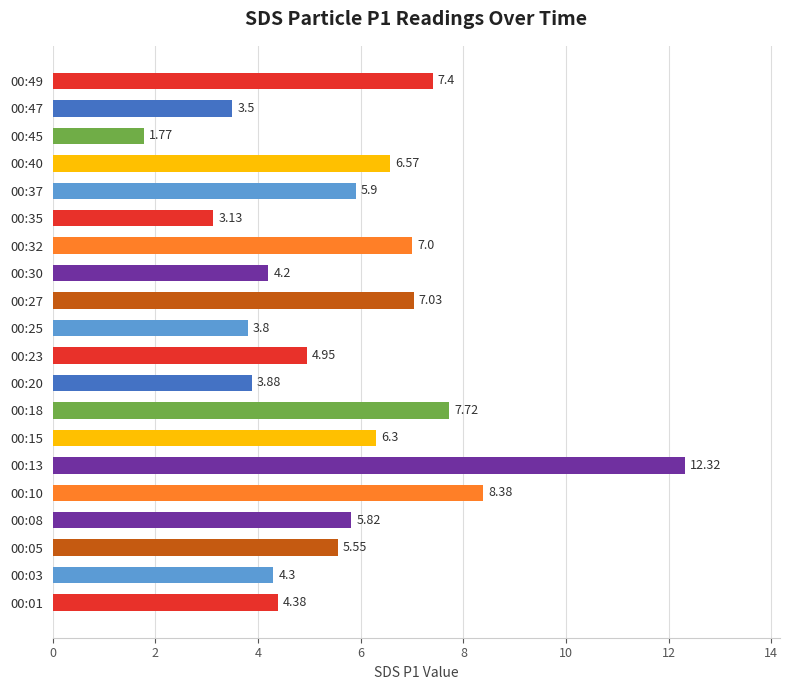

Approximately how many times larger is the value at 00:18 compared to 00:37?

1.3